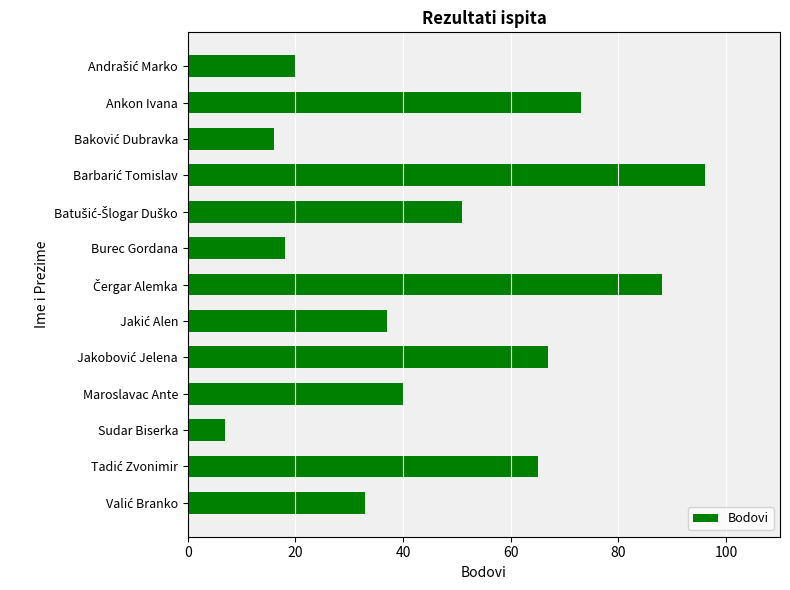

Read the value at Maroslavac Ante, to the nearest 10.

40